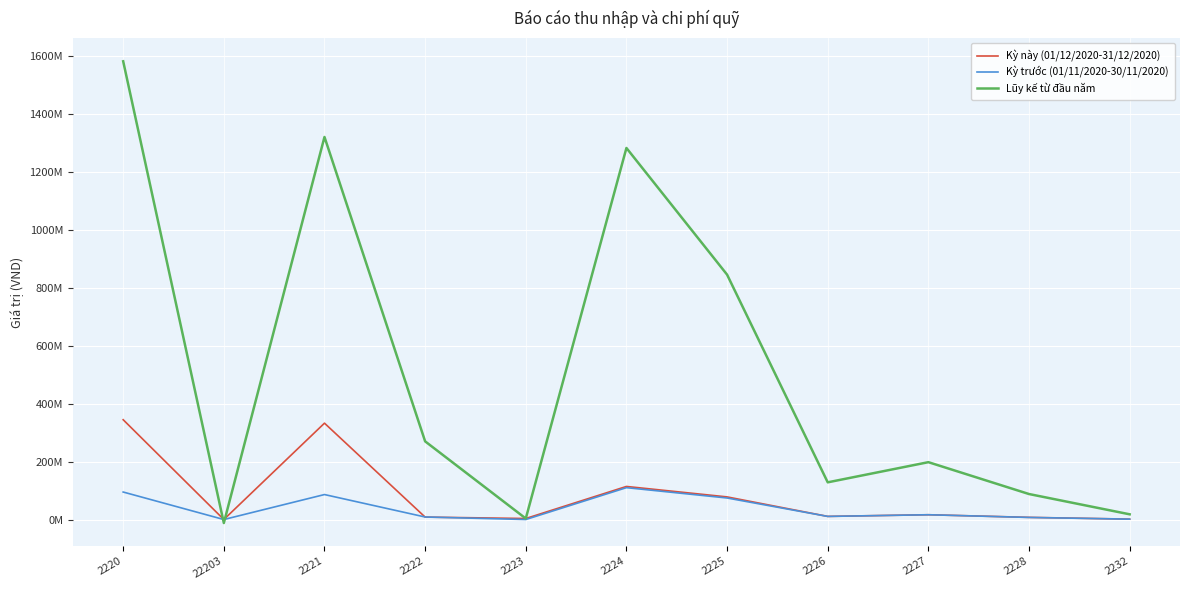

Read the Kỳ trước (01/11/2020-30/11/2020) value at 2221.

86220662